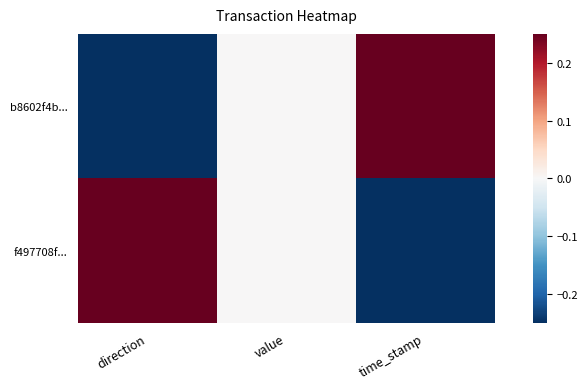

How many data points does each series have?

3